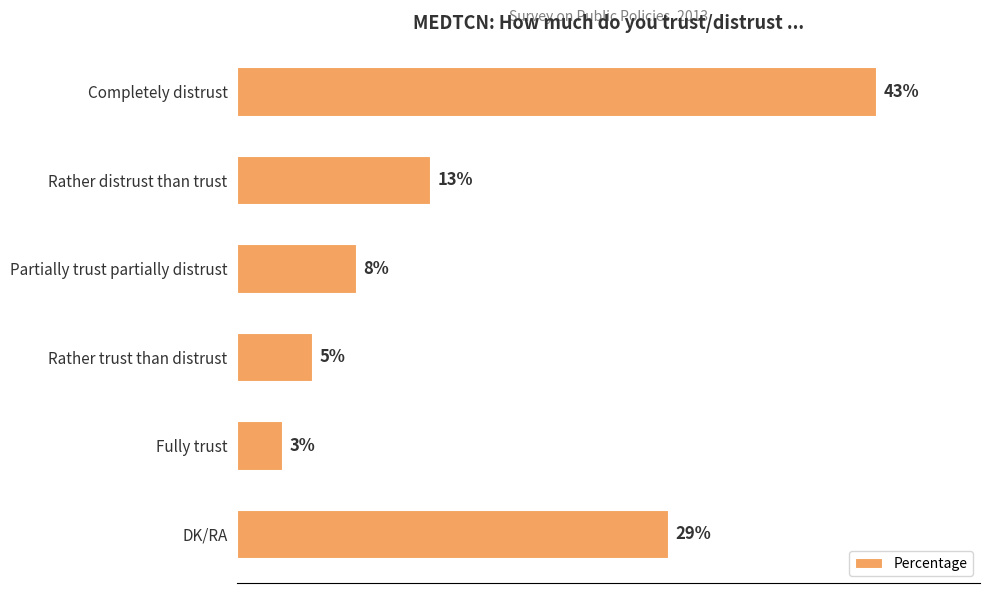

What is the label of the 3rd bar from the bottom?

Rather trust than distrust